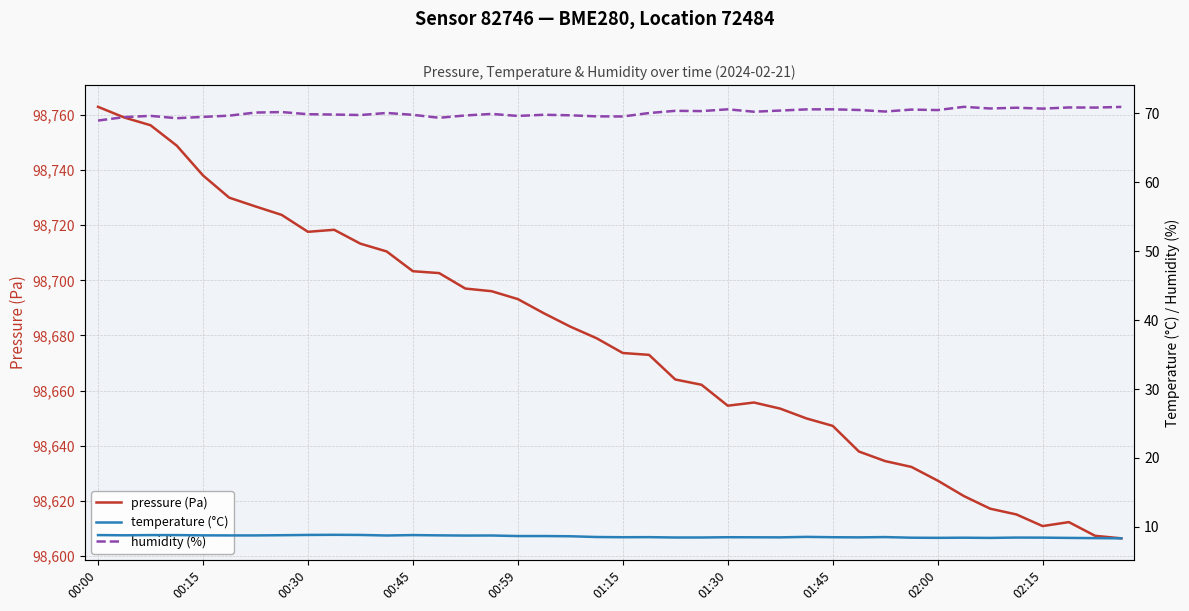

Is it true that pressure (Pa) equals 44366.6 at 01:30?

False